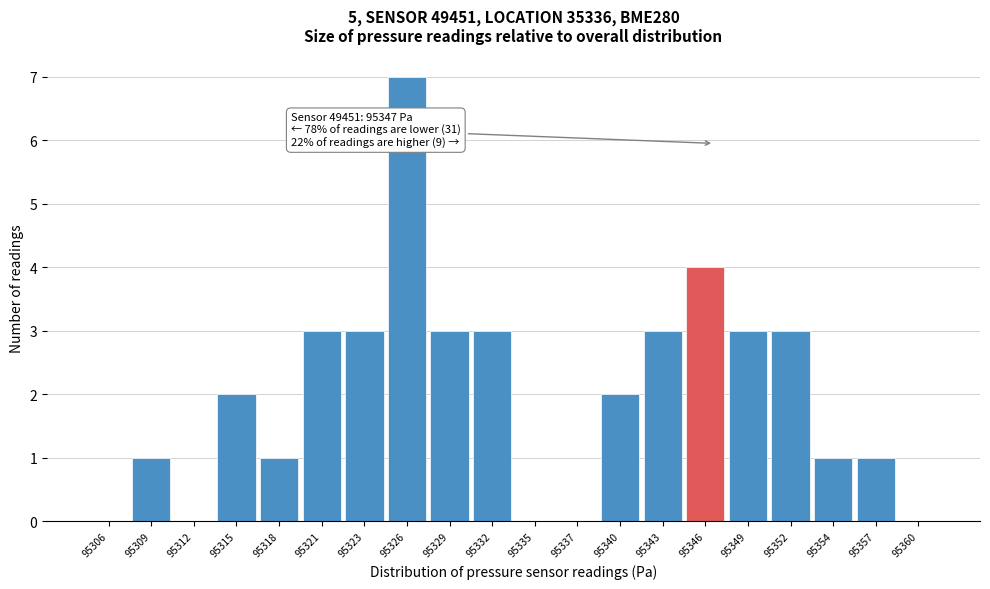

Reading left to right, list all the values displayed in this chart.

95306=0	95309=1	95312=0	95315=2	95318=1	95321=3	95323=3	95326=7	95329=3	95332=3	95335=0	95337=0	95340=2	95343=3	95346=4	95349=3	95352=3	95354=1	95357=1	95360=0